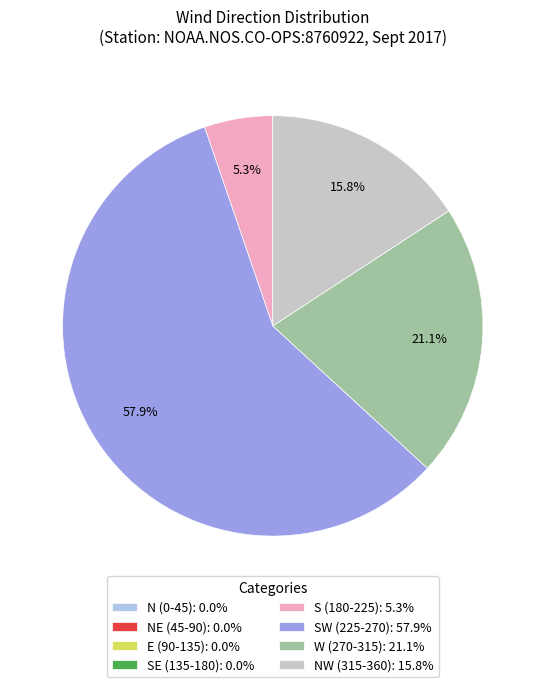

To the nearest percent, what is the average slice percentage?

12%